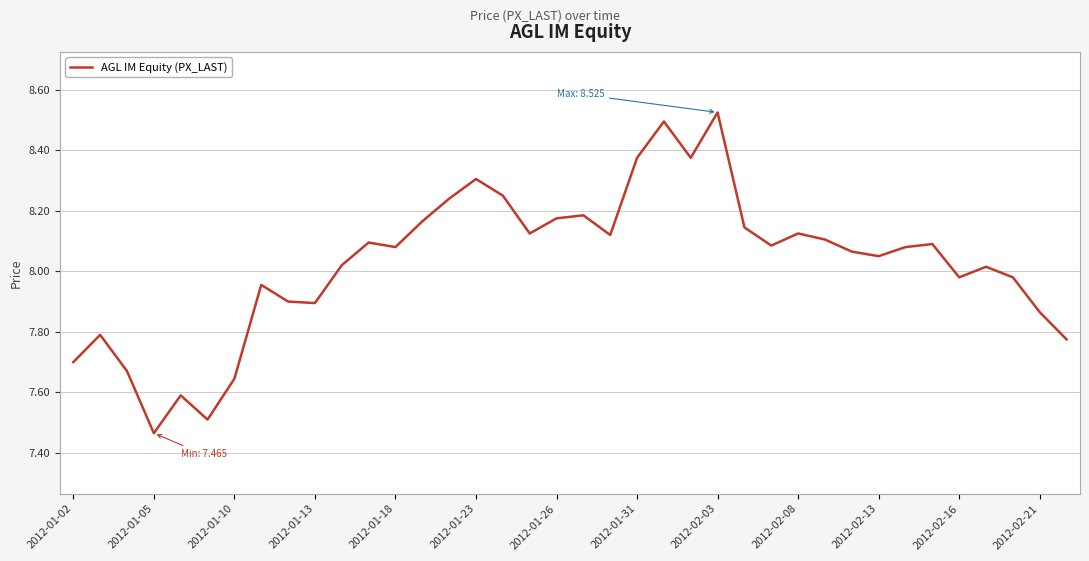

What is the difference between the maximum and minimum values?

1.1